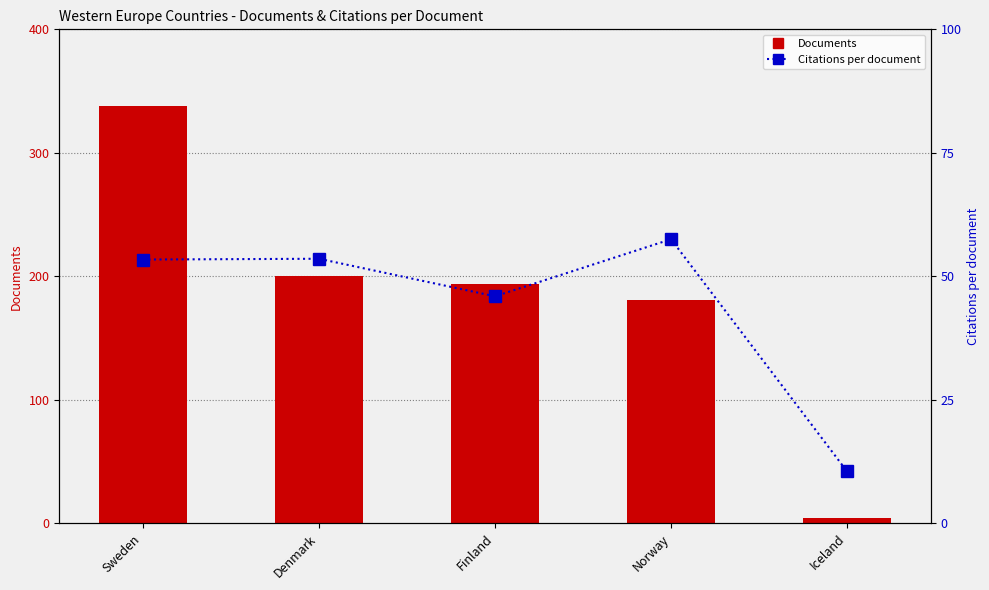

Is the value of Documents at Finland greater than the value of Citations per document at Sweden?

Yes